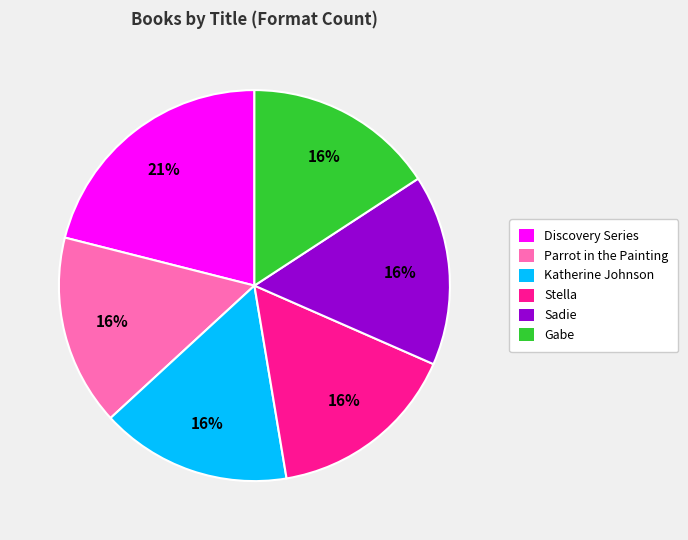

What is the largest slice in the pie chart?

Discovery Series